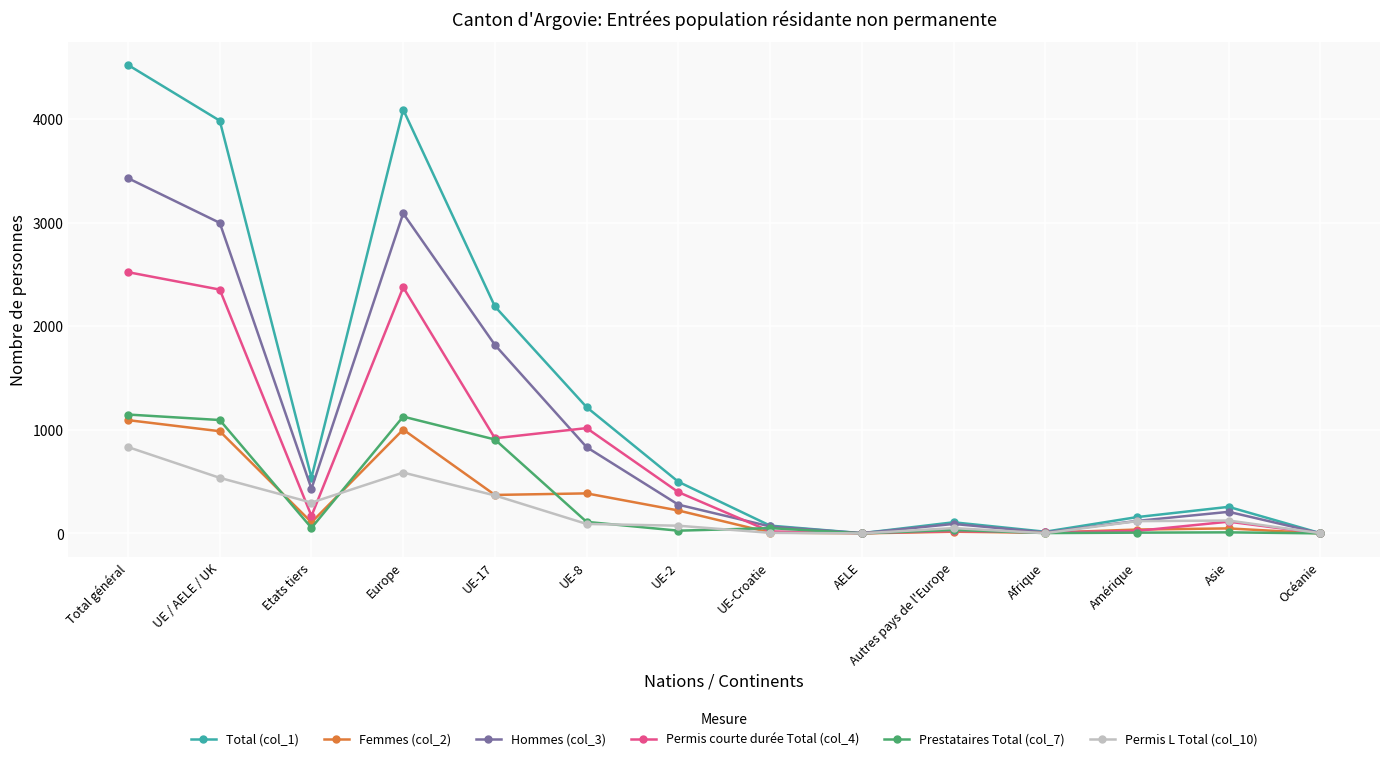

Is the value of Prestataires Total (col_7) at Autres pays de l'Europe greater than the value of Hommes (col_3) at UE / AELE / UK?

No